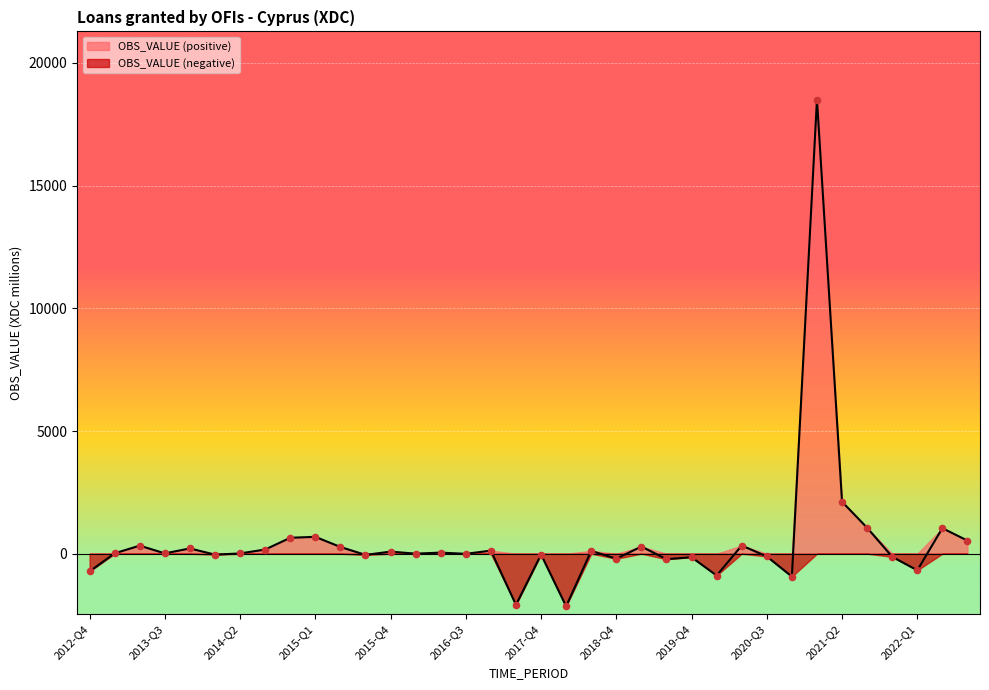

What is the change in value from 2012-Q4 to 2017-Q1?

-1361.6